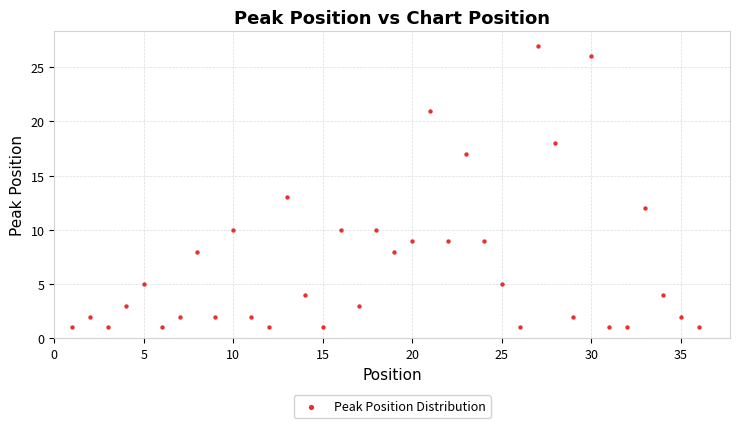

What is the range of X values (max minus min)?

35